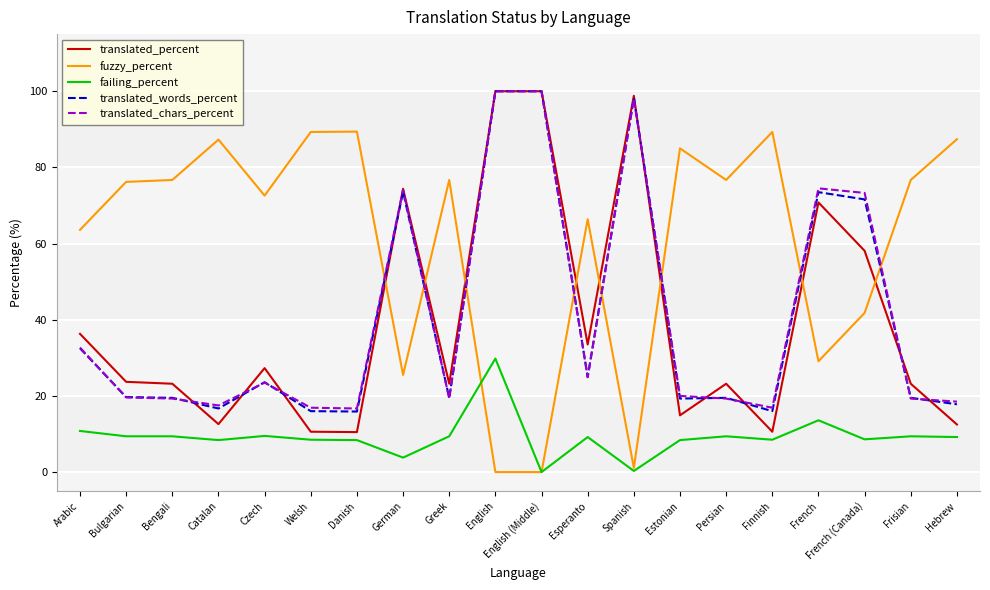

What is the difference between the highest and lowest values at French?

60.9